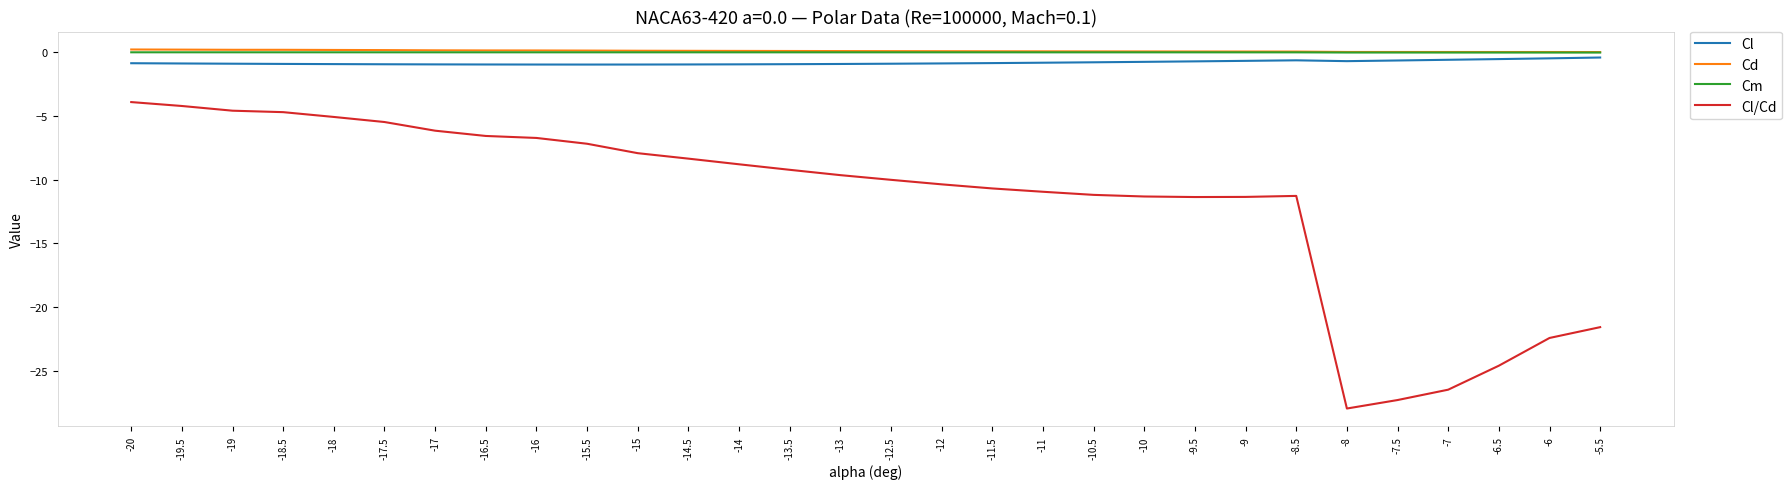

What is the total value across all series at -18.5?

-5.4